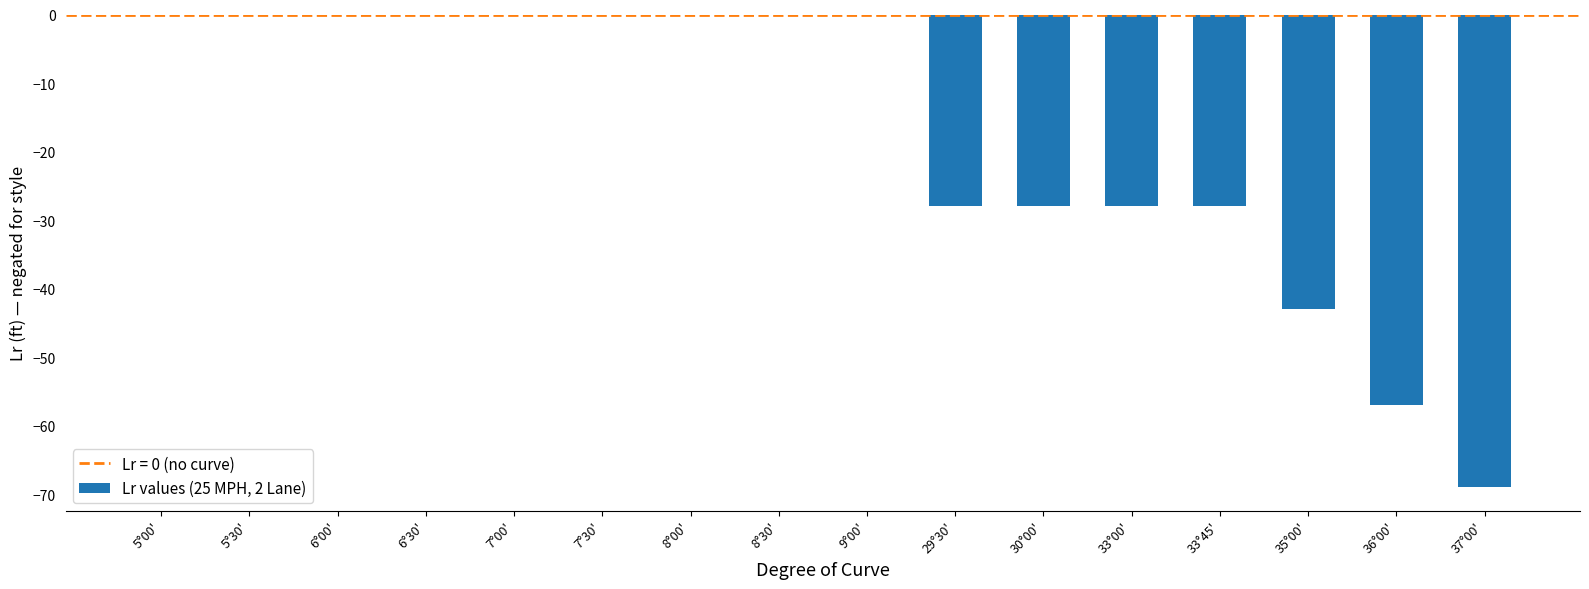

Between 29°30' and 8°00', which is larger?

8°00'